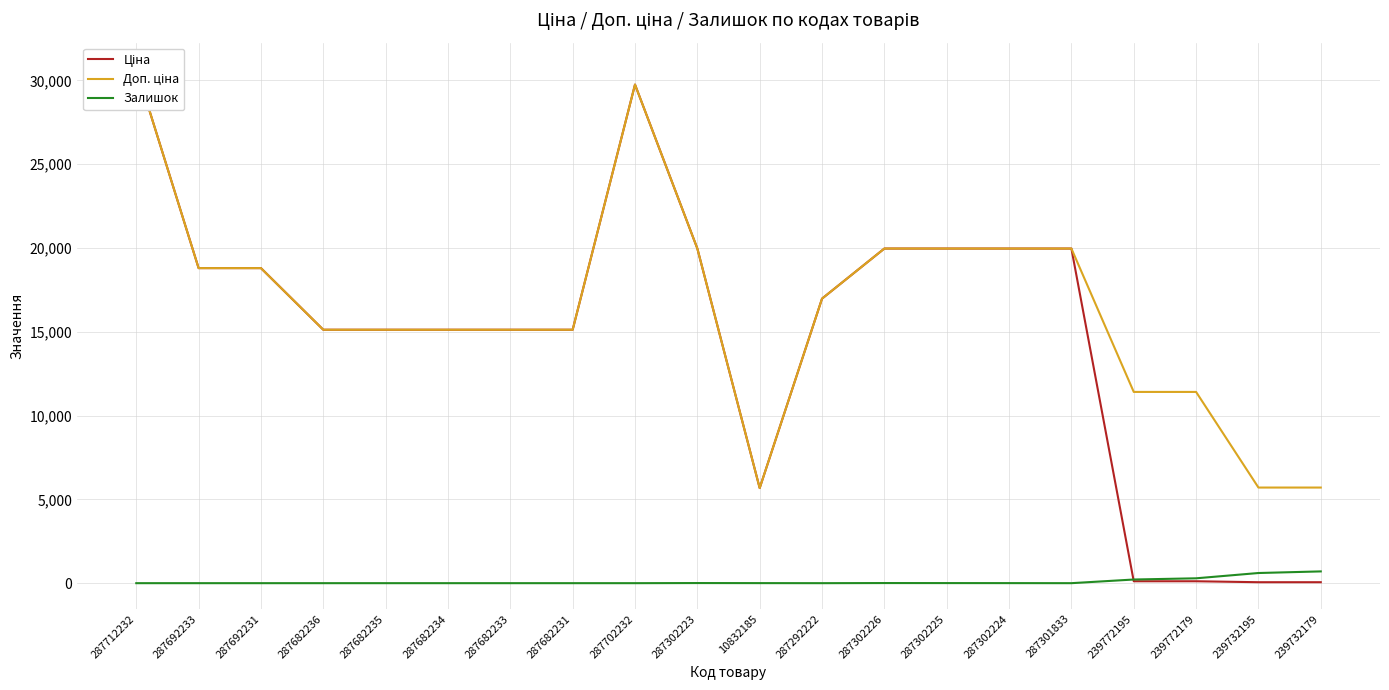

At which category does the chart reach its minimum across all series?

287712232